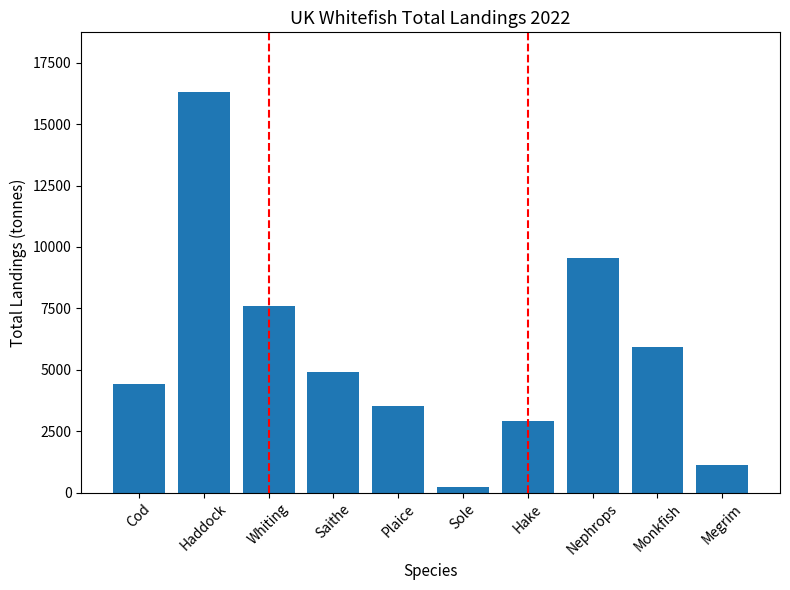

What is the average value?

5650.9